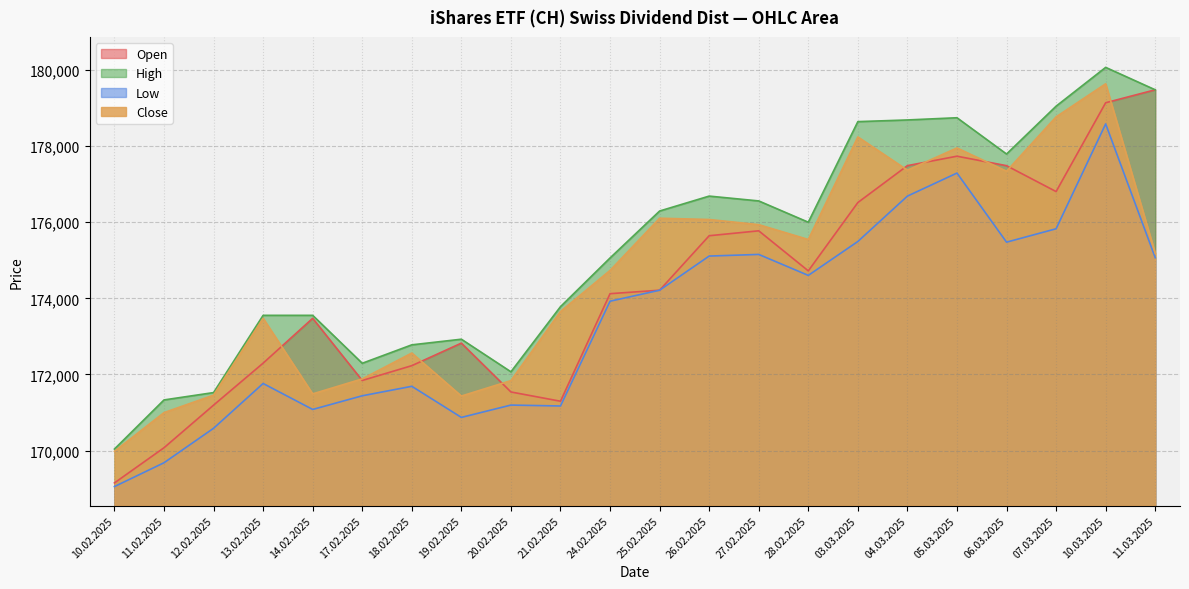

What is the difference between the Close values at 17.02.2025 and 27.02.2025?

4051